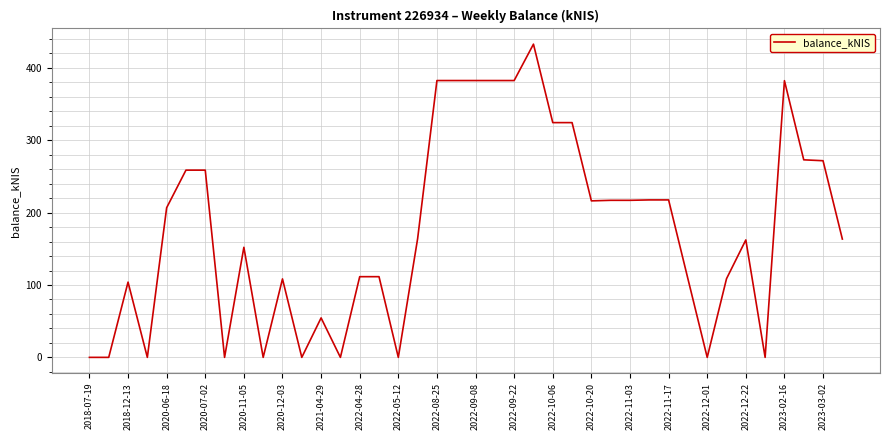

Does the chart have visible grid lines?

Yes